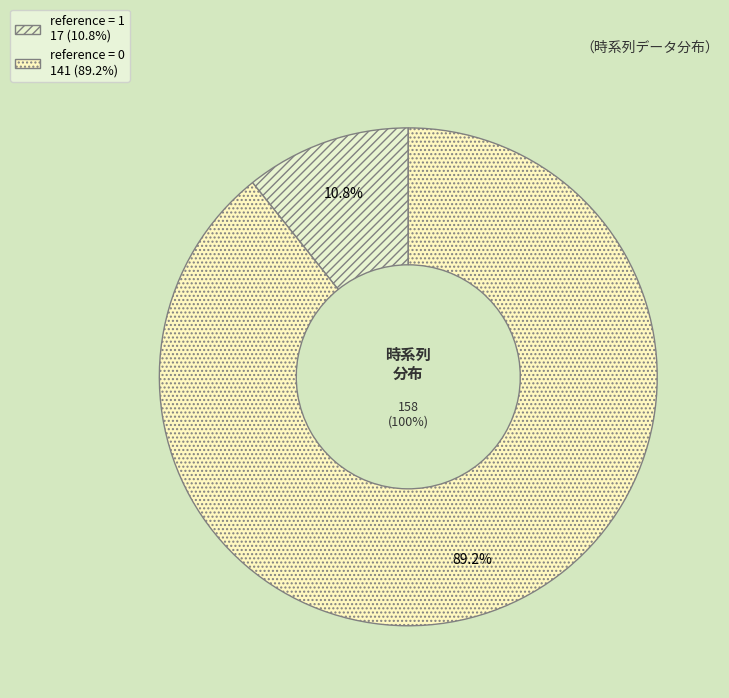

Does reference=0 represent more than half of the total?

Yes